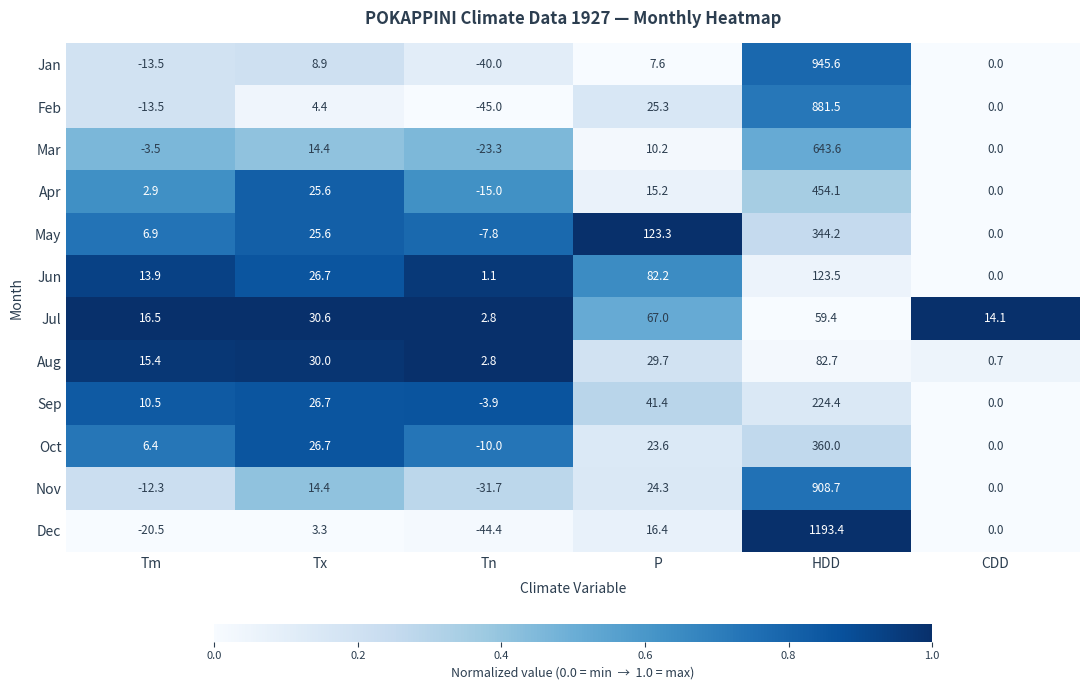

Which series has the largest total across all categories?

Dec